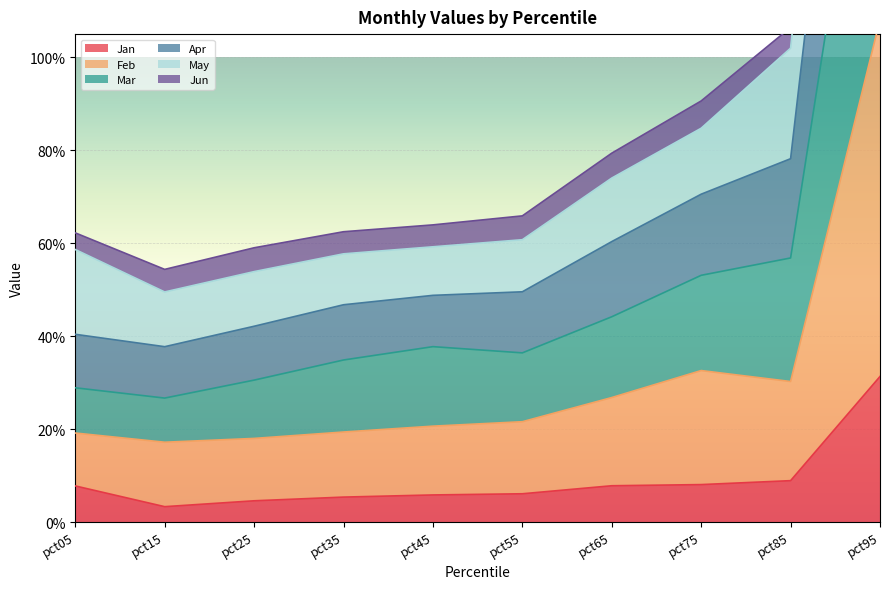

Count the number of categories in the chart.

10